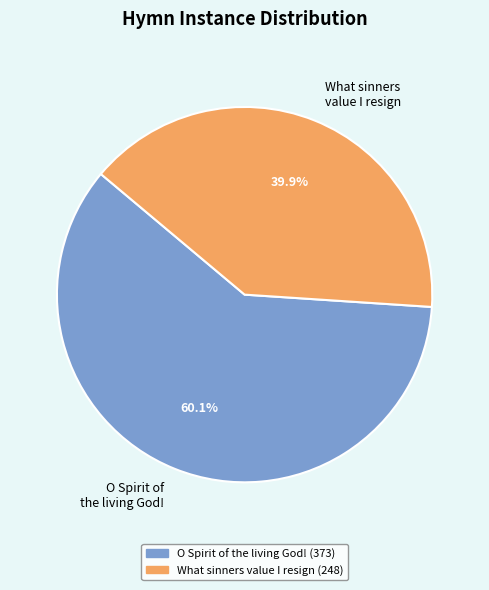

What percentage is the What sinners value I resign slice, to the nearest percent?

40%